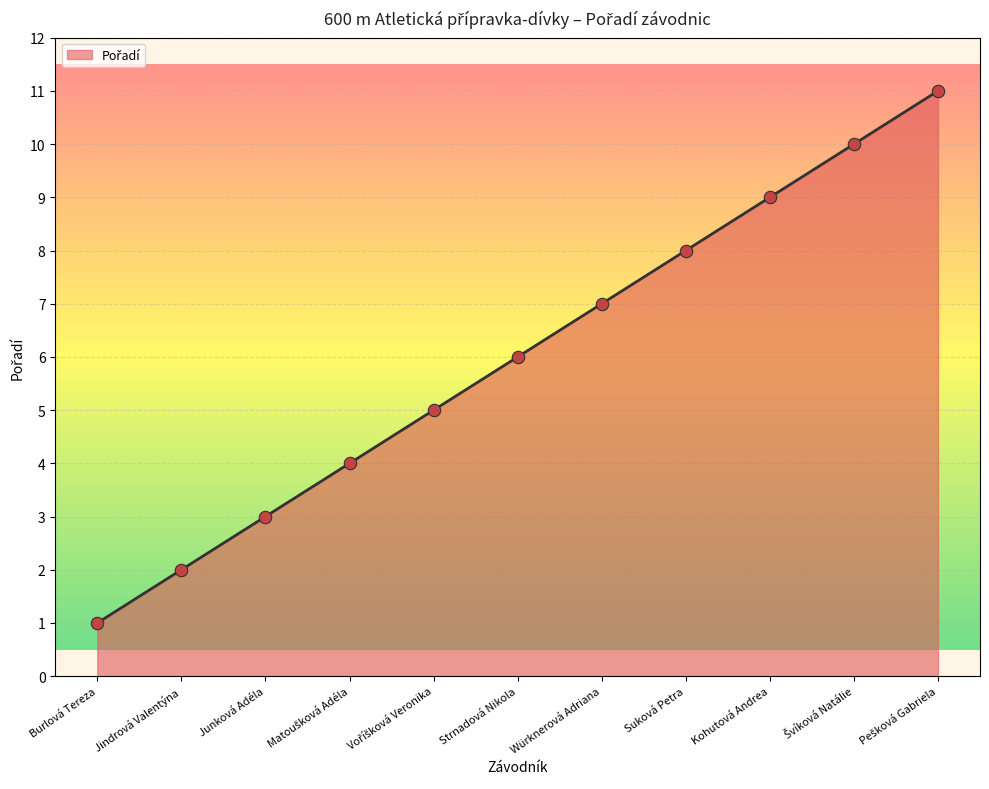

What is the change in value from Suková Petra to Kohutová Andrea?

+1